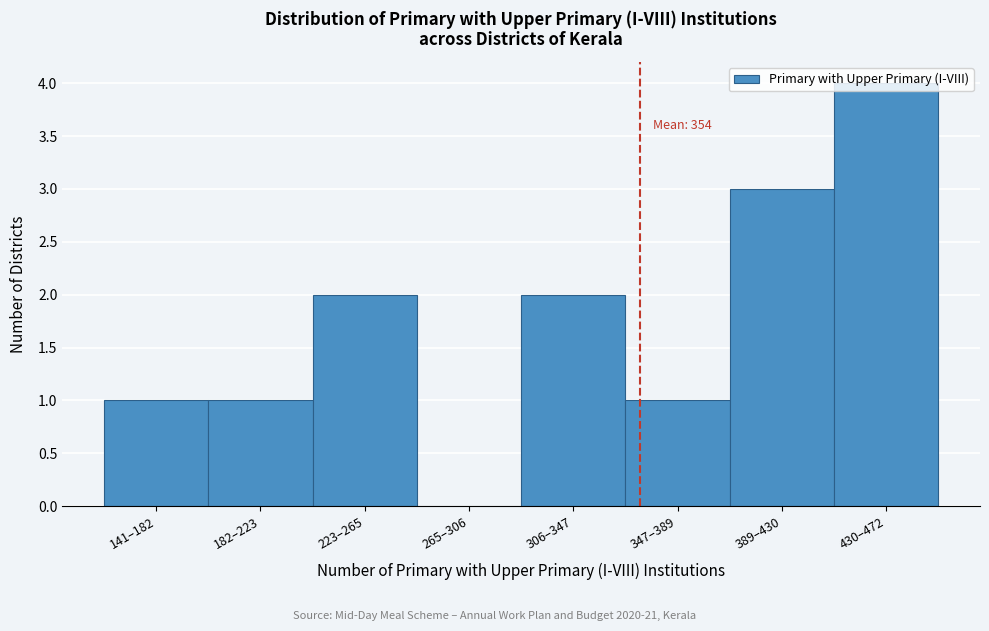

The chart shows a value of 2 at 141–182. True or false?

False